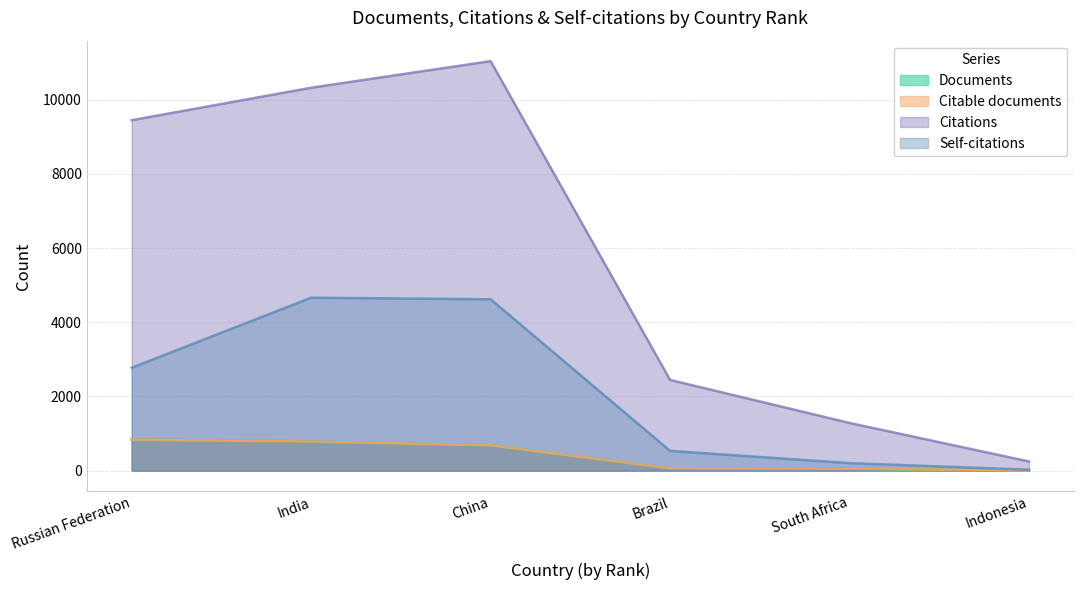

Which series changed the most between India and Indonesia?

Citations